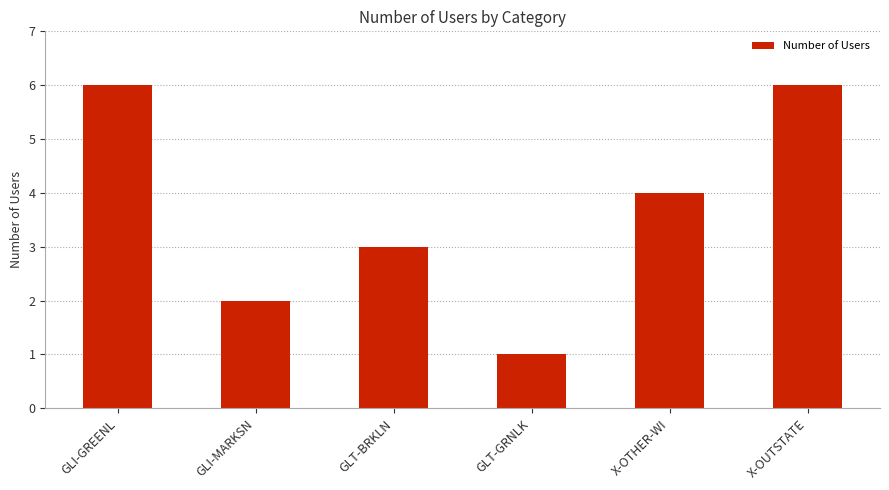

What is the sum of the values at GLT-GRNLK and GLT-BRKLN?

4